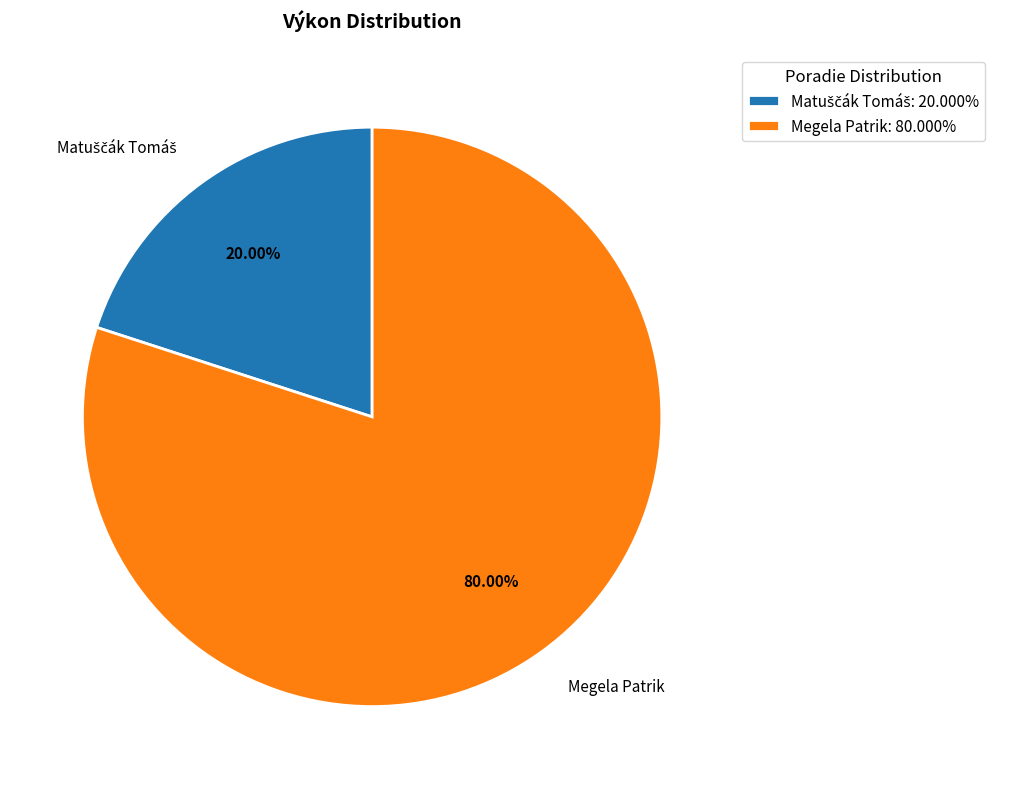

How many slices are in this pie chart?

2